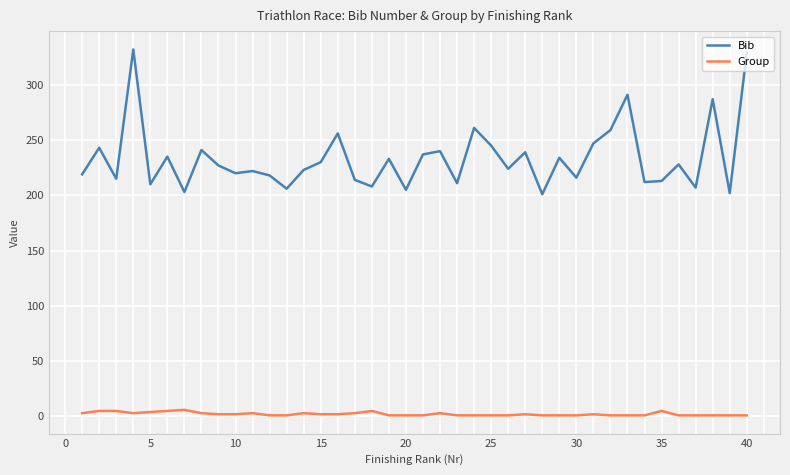

At how many categories does at least one series exceed 268?

4